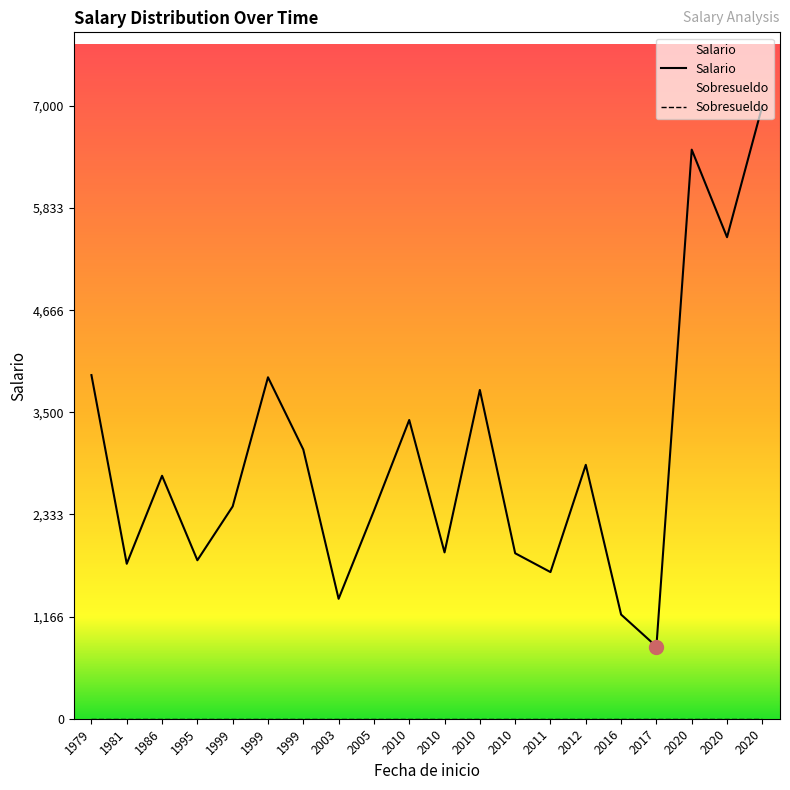

What is the label of the 16th point from the right?

1995-05-05